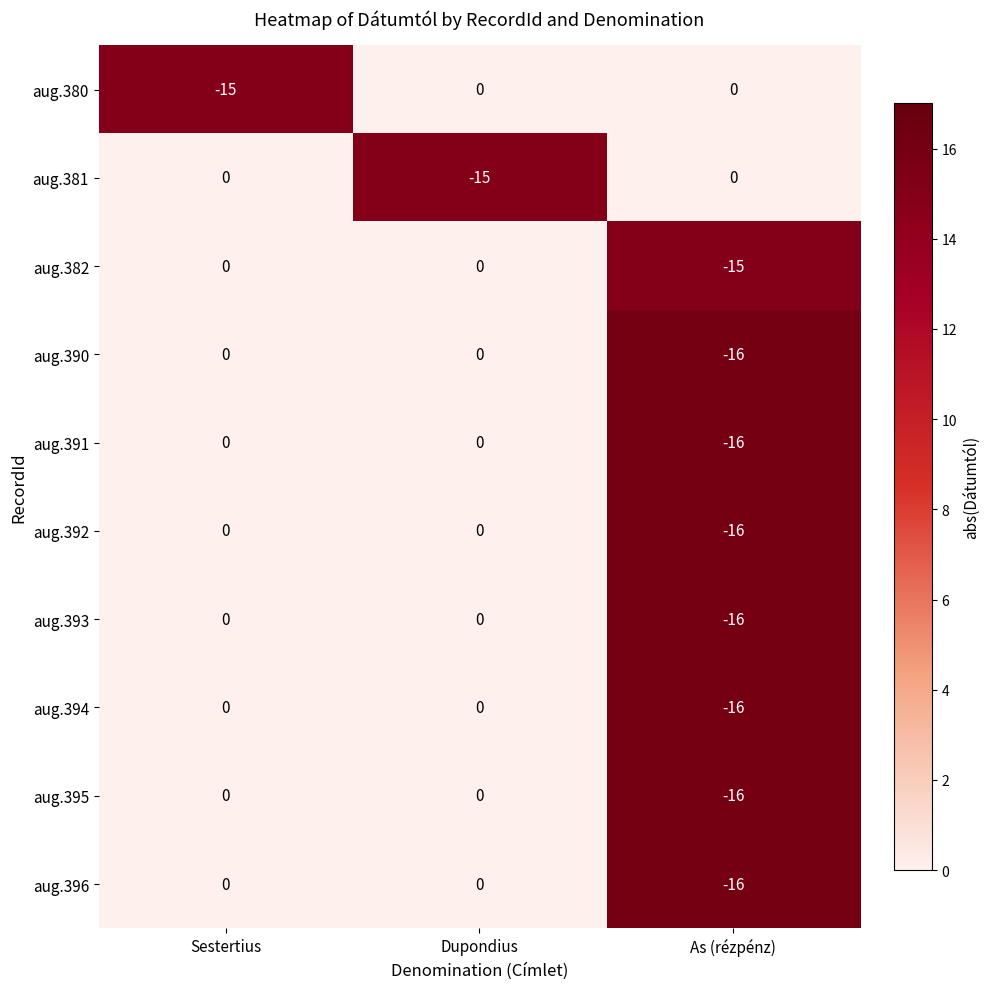

Count the number of data series in this chart.

10